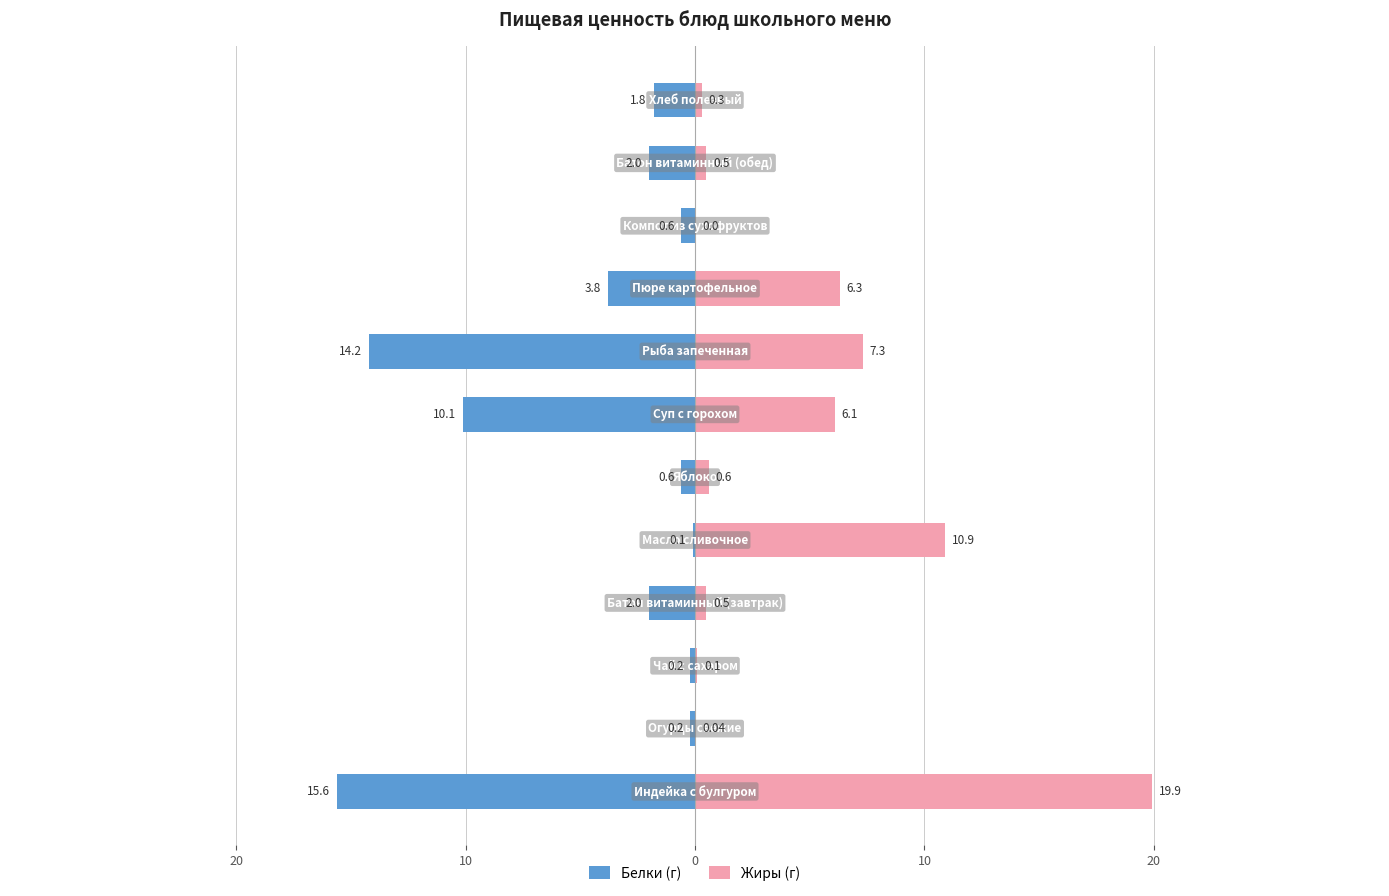

What is the total value across all series at 8?

2.5